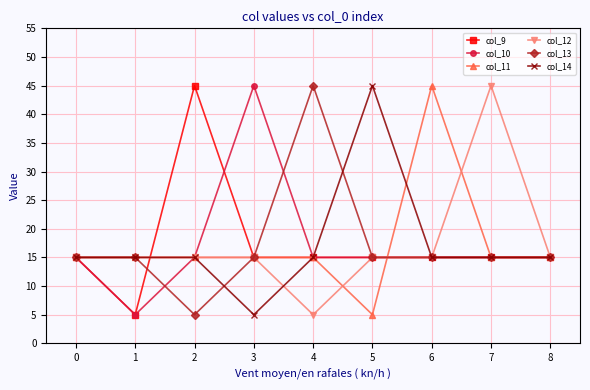

True or false: col_9 has a value of 5 at 1.

True